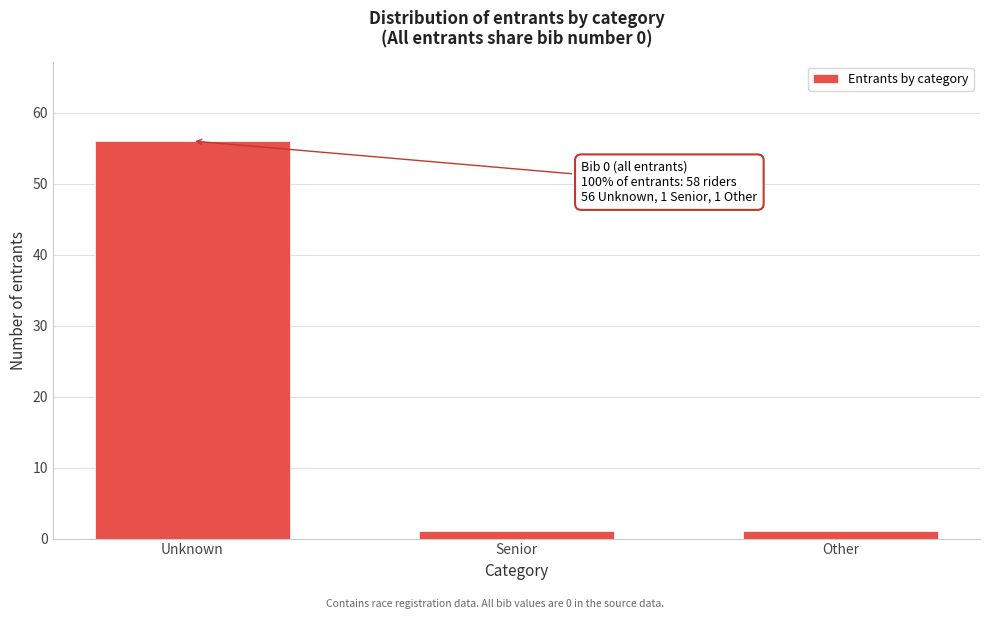

Reading left to right, transcribe all the data shown in this chart.

56	1	1